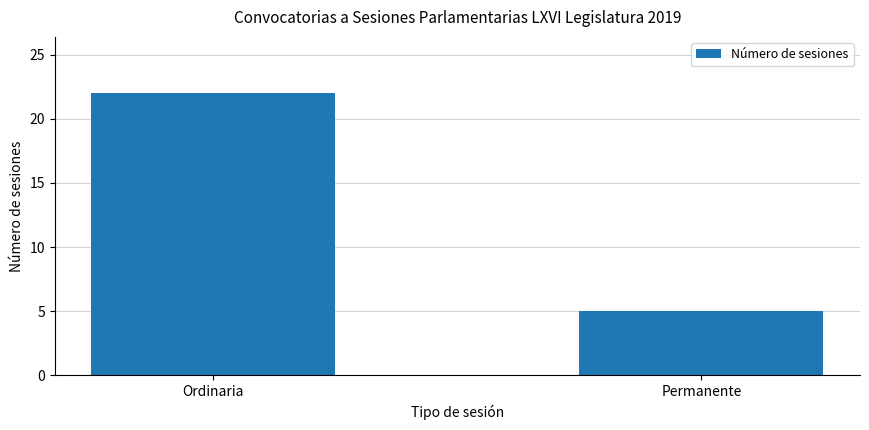

What is the label of the 2nd bar from the right?

Ordinaria